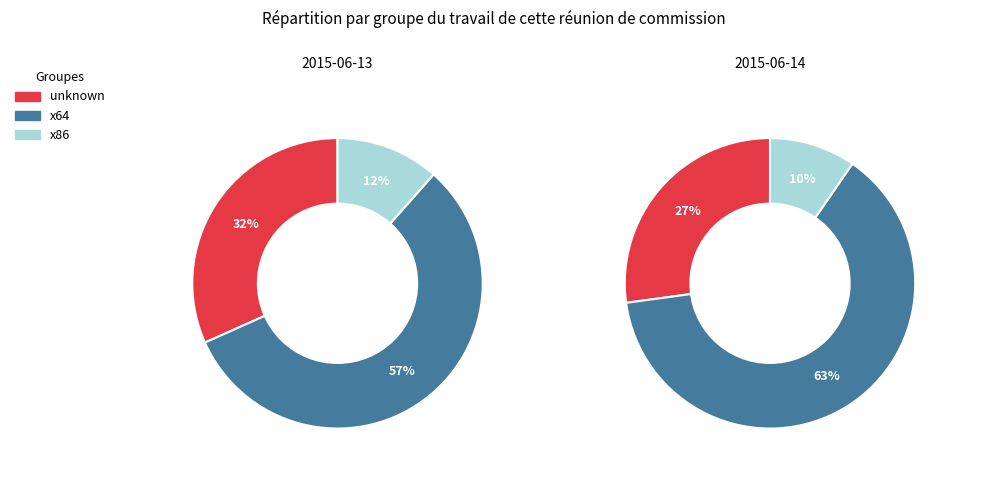

Does 2015-06-13 account for over 50% of the chart?

Yes